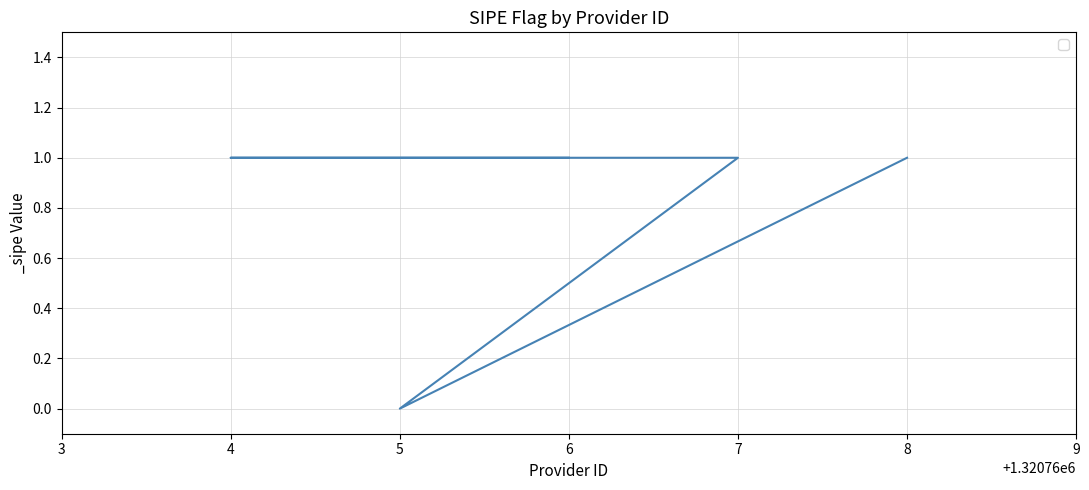

Count the number of categories in the chart.

5